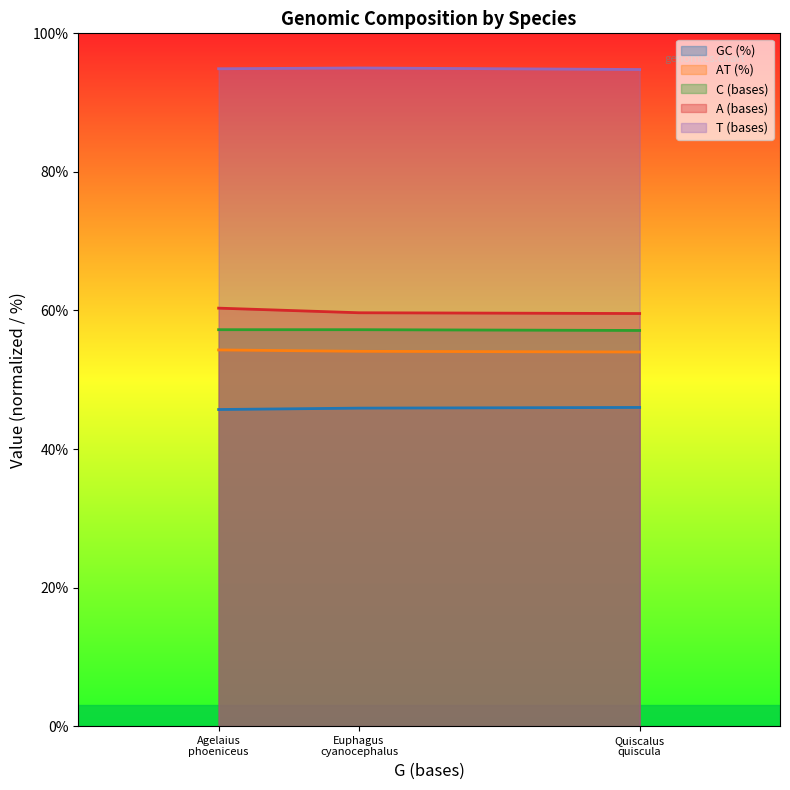

Is it true that C (bases) equals 57.1 at Quiscalus quiscula?

True